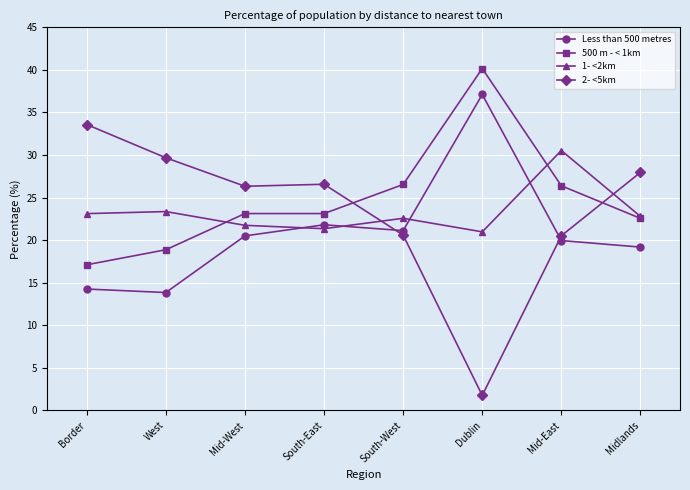

The value of 2- <5km at Mid-West is 26.3. True or false?

True